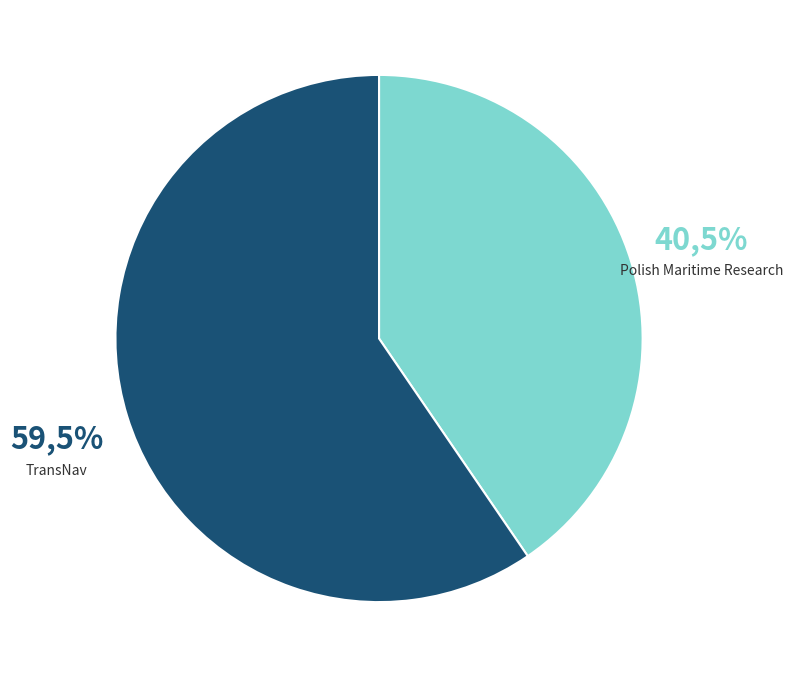

To the nearest percent, what is the difference between the largest and smallest slice percentages?

19%